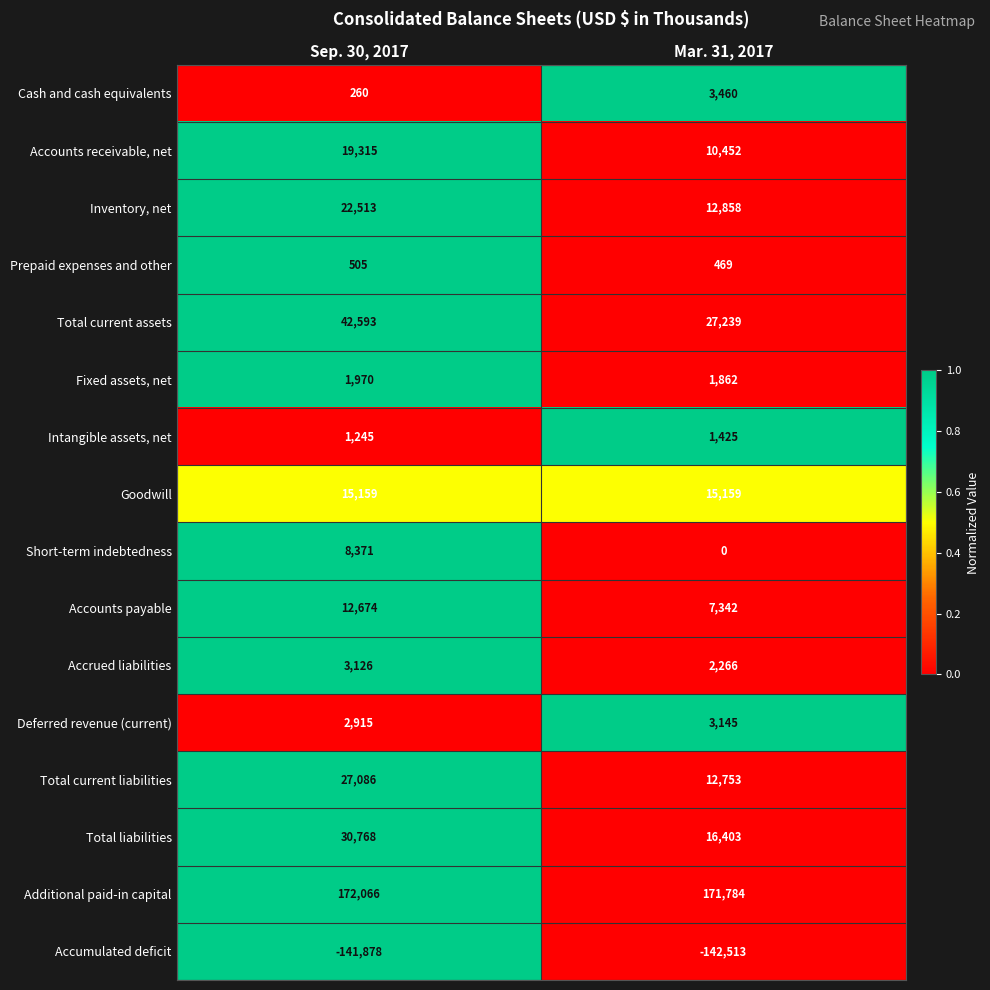

At which category does the chart reach its minimum across all series?

Mar. 31, 2017